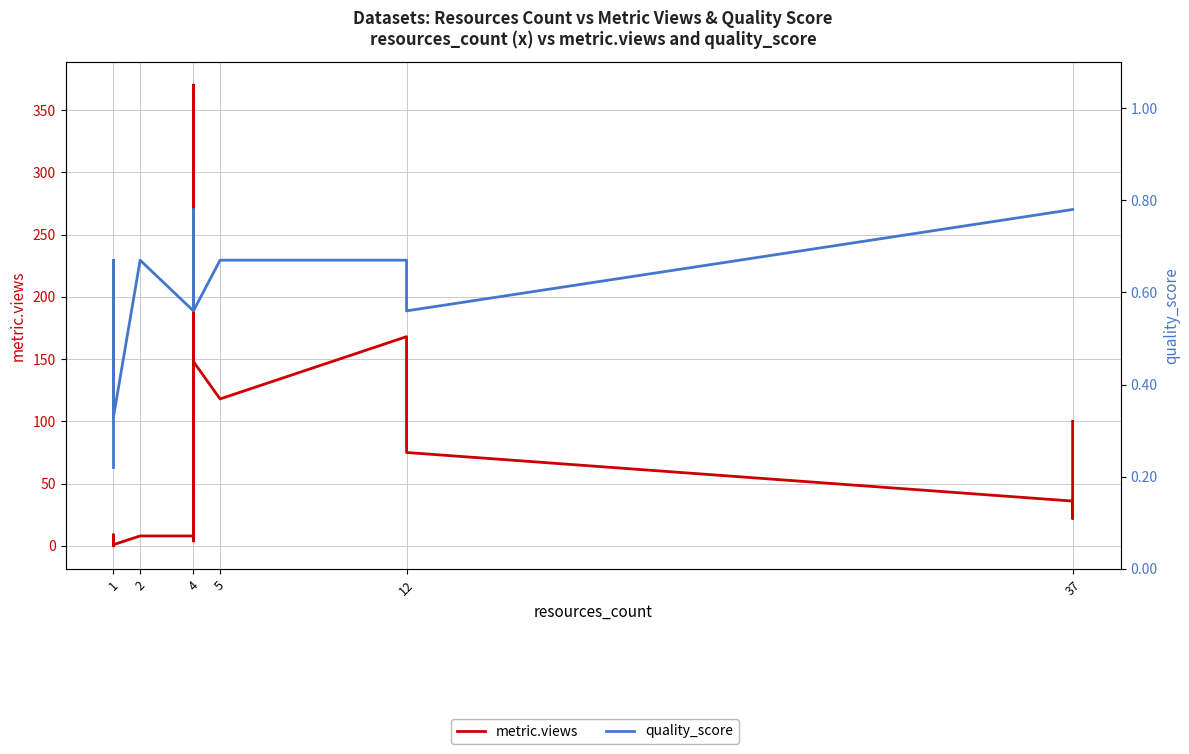

What is the difference between the second highest and second lowest values in the metric.views series?

168.0